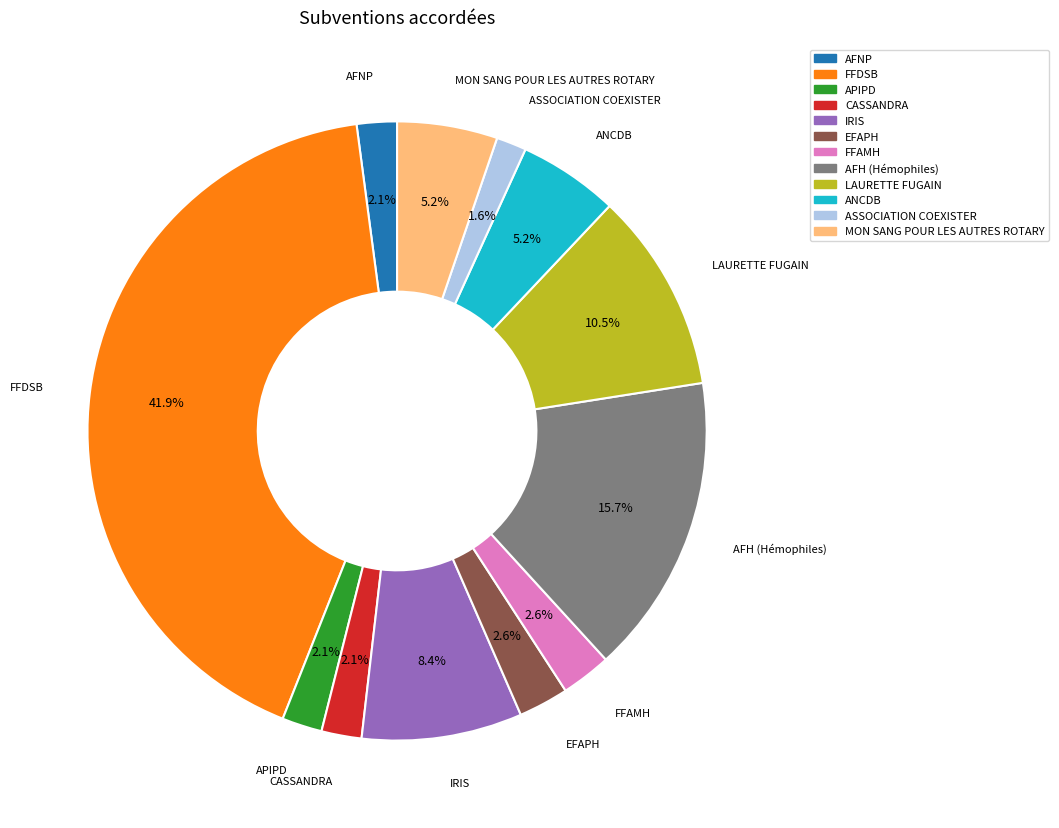

Which slice is the smallest?

ASSOCIATION COEXISTER